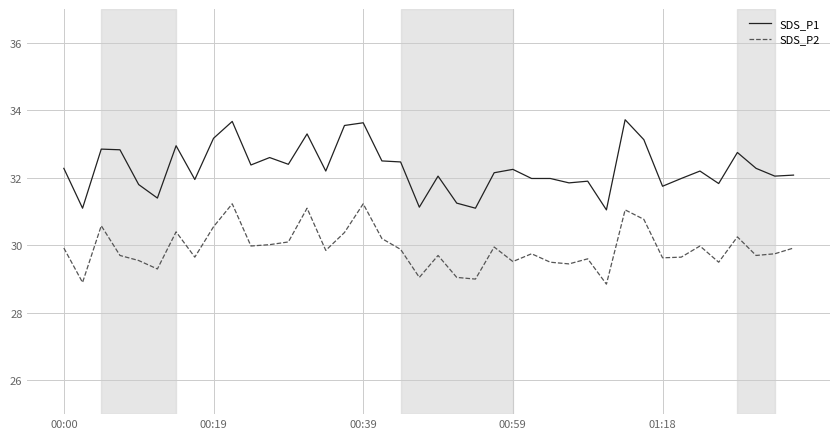

What is the difference between the maximum and minimum values in the SDS_P2 series?

2.4